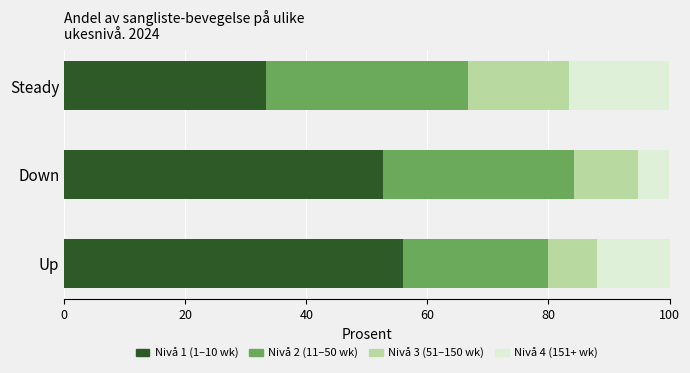

What is the total value across all series at Steady?

100.0